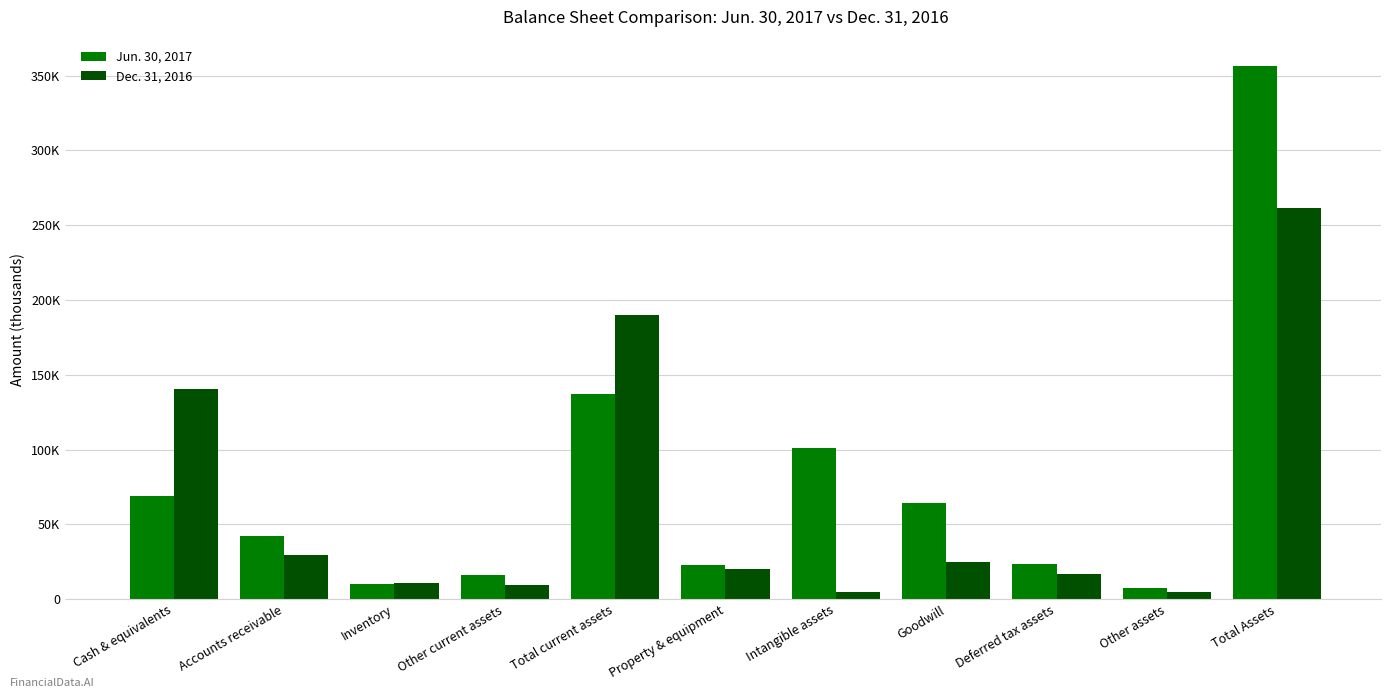

Rank the series by their maximum value, from lowest to highest.

Dec. 31, 2016, Jun. 30, 2017